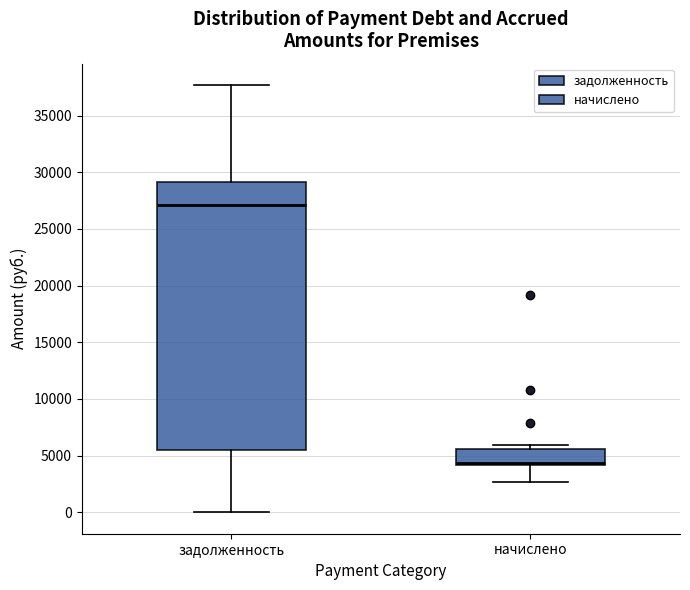

Which box's median line is the highest?

задолженность